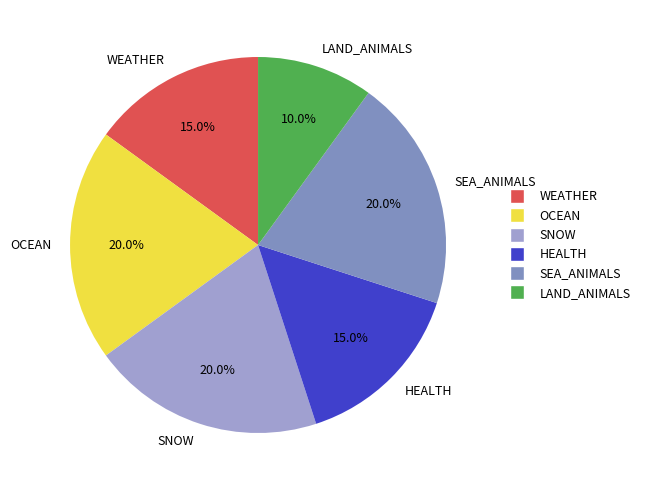

Which has a higher value, WEATHER or OCEAN?

OCEAN